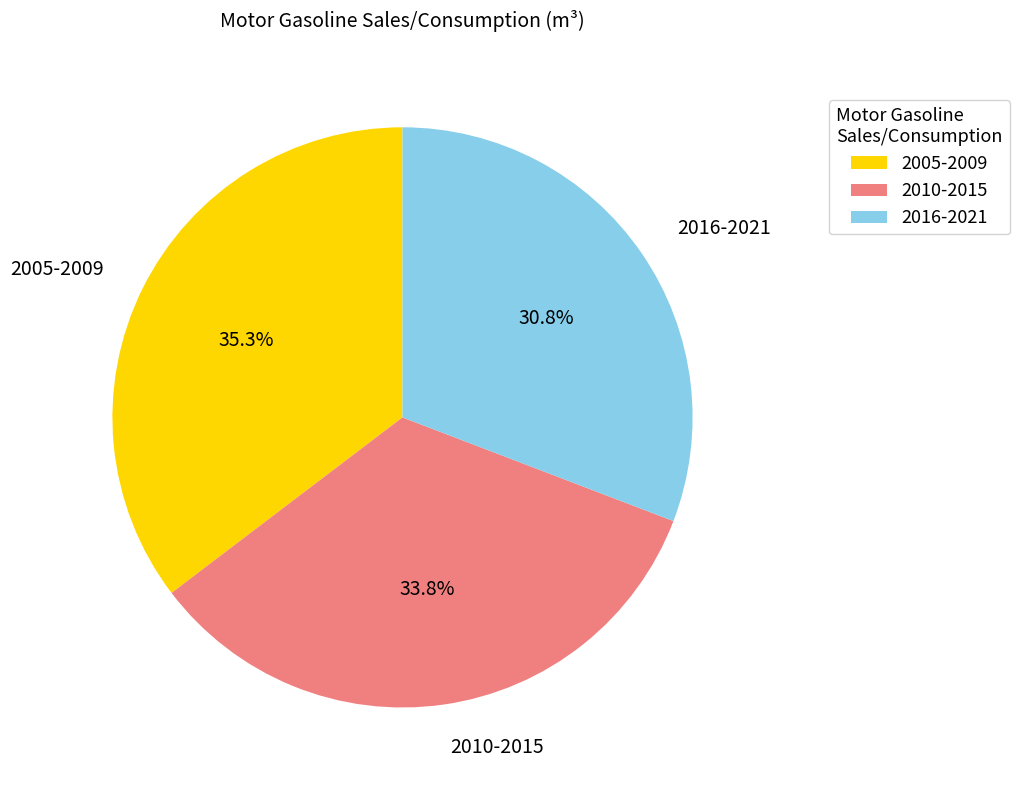

Is there a majority slice in this chart?

No